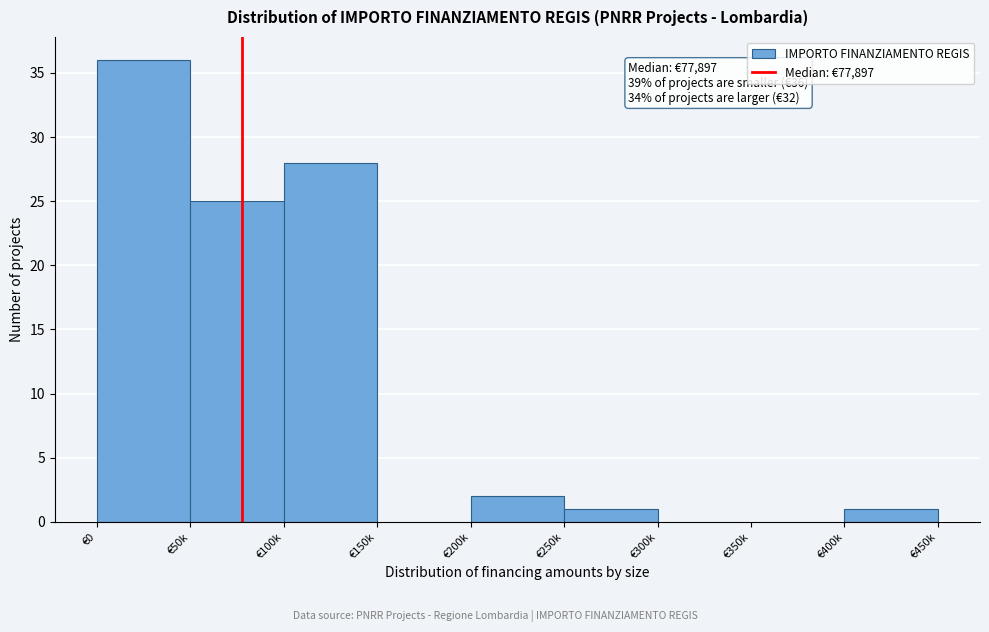

Reading left to right, transcribe all the data shown in this chart.

€0=36	€50k=25	€100k=28	€150k=0	€200k=2	€250k=1	€300k=0	€350k=0	€400k=1